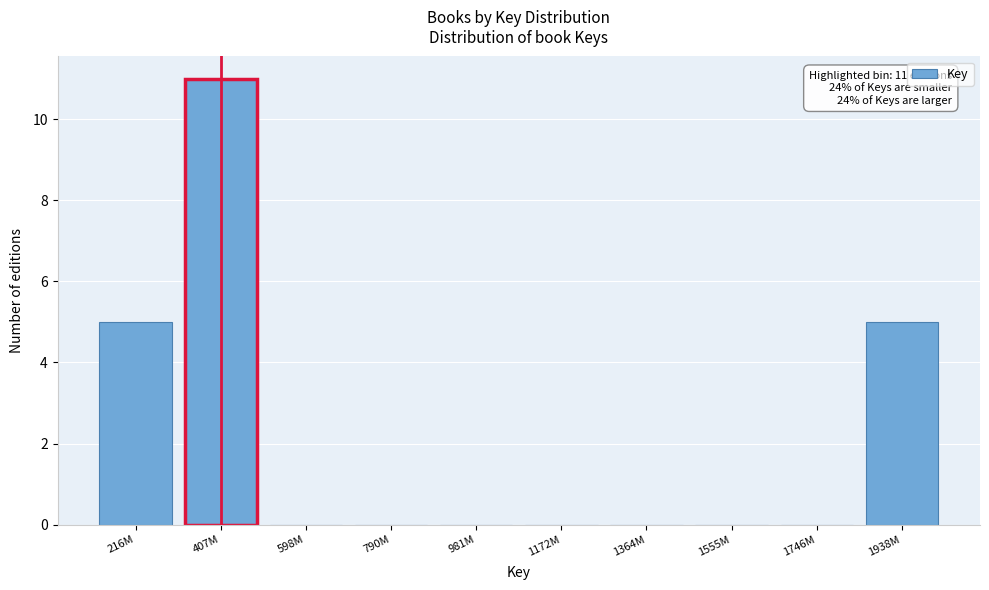

Reading right to left, list all the values displayed in this chart.

1938M=5	1746M=0	1555M=0	1364M=0	1172M=0	981M=0	790M=0	598M=0	407M=11	216M=5